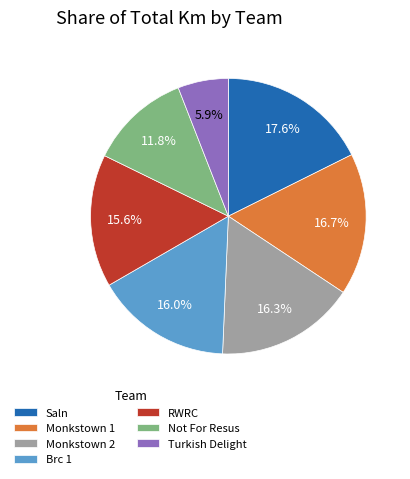

Which has a higher value, Turkish Delight or Monkstown 2?

Monkstown 2